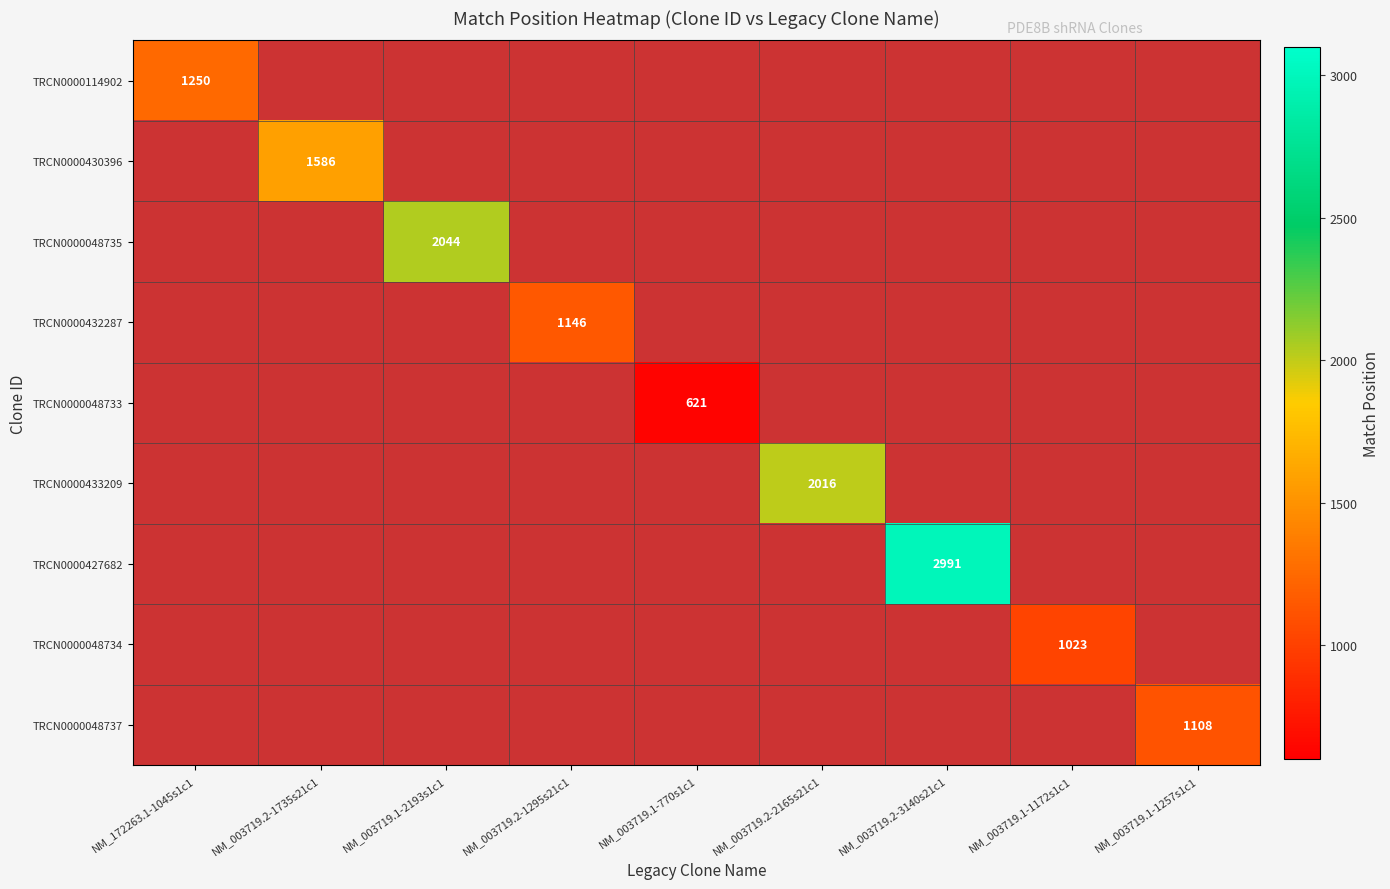

The value of TRCN0000433209 at NM_003719.2-2165s21c1 is 2016. True or false?

True